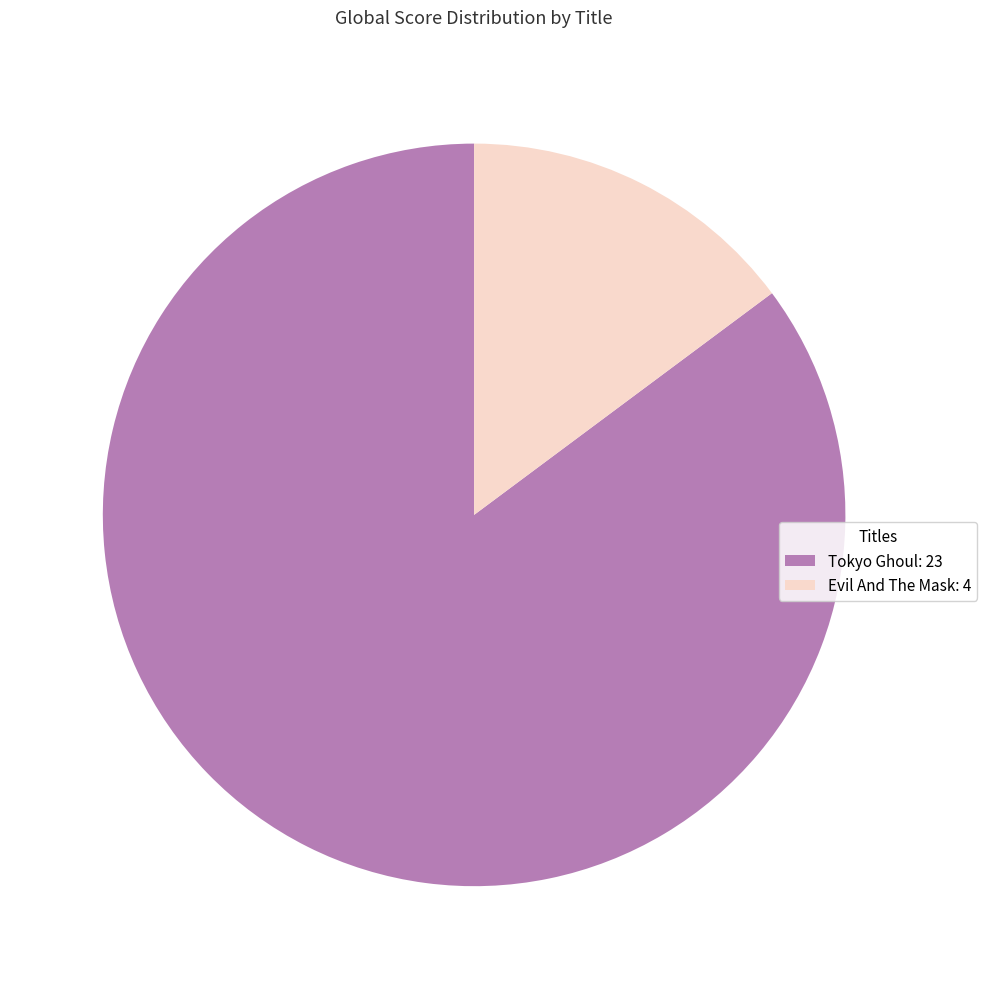

Is there any slice that represents more than half of the pie?

Yes